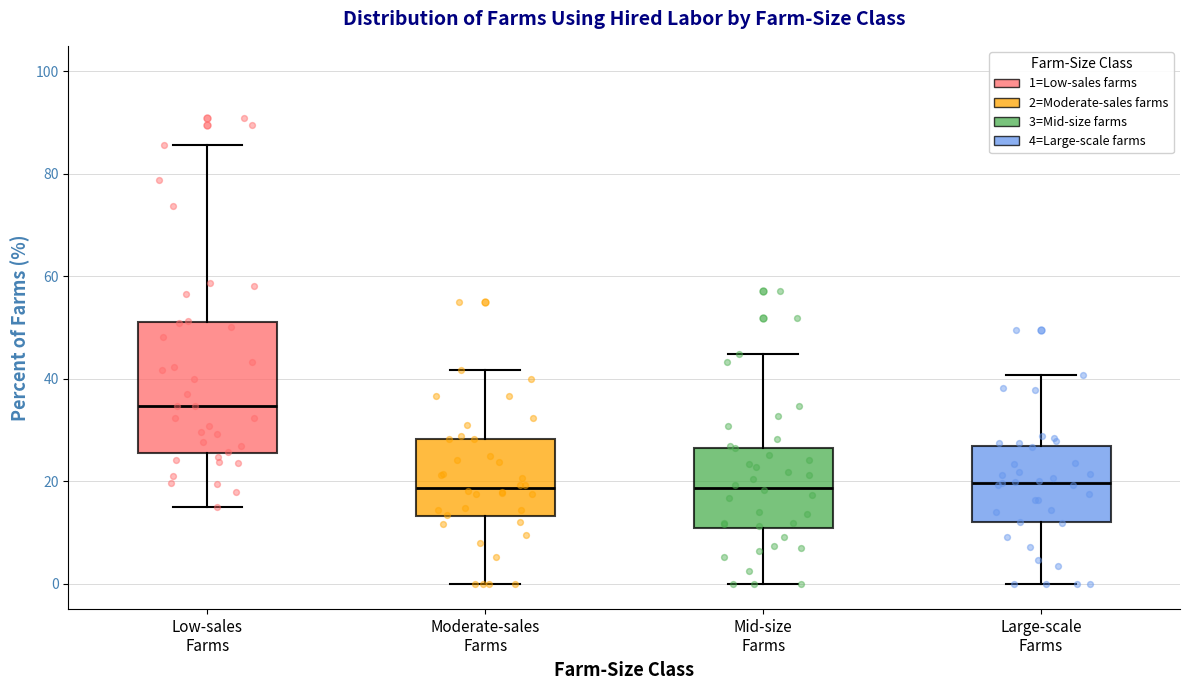

Reading left to right, transcribe this box plot: for each box, give where its median line is, the range the box spans, and where its two whiskers end, as read against the y-axis. The values are not printed on the chart, so give them approximately, as read against the axis.

Low-sales Farms: median 34, box 26 to 52, whiskers 16 to 86
Moderate-sales Farms: median 18, box 14 to 28, whiskers 0 to 42
Mid-size Farms: median 18, box 10 to 26, whiskers 0 to 44
Large-scale Farms: median 20, box 12 to 26, whiskers 0 to 40